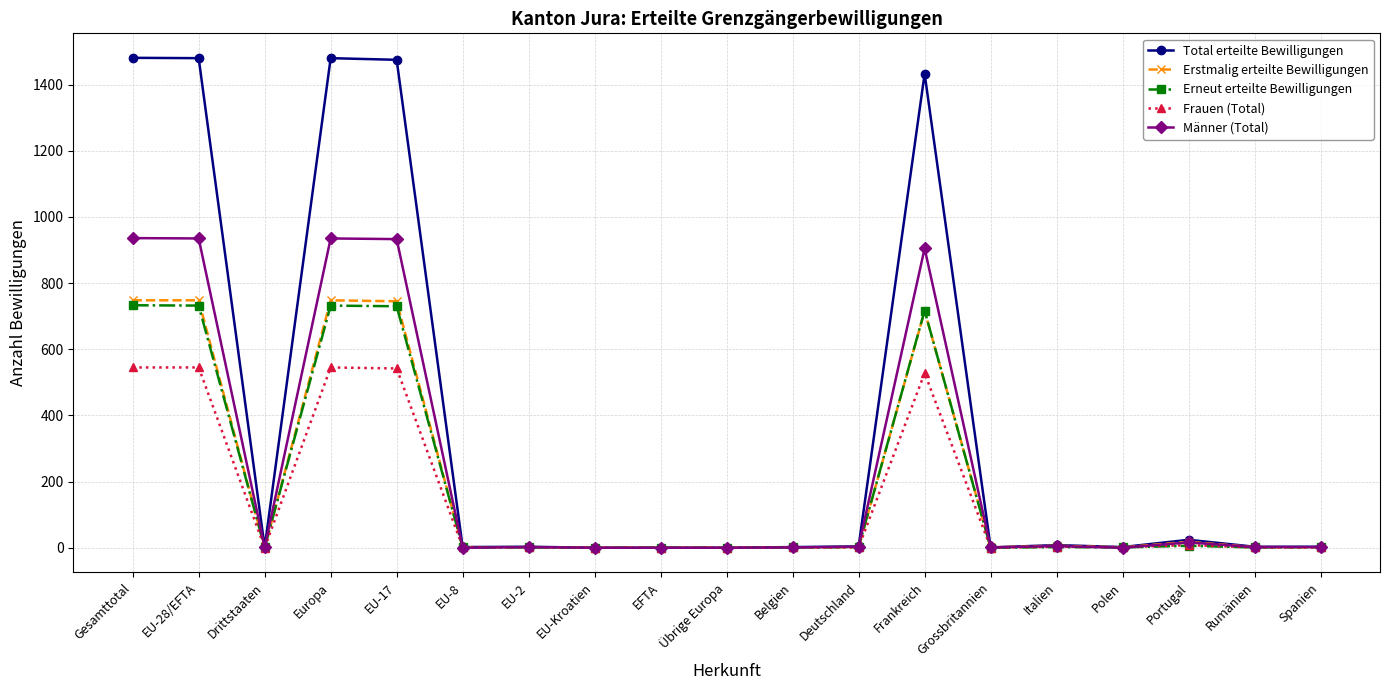

True or false: Erstmalig erteilte Bewilligungen has more than 2 points higher than both neighbors.

True